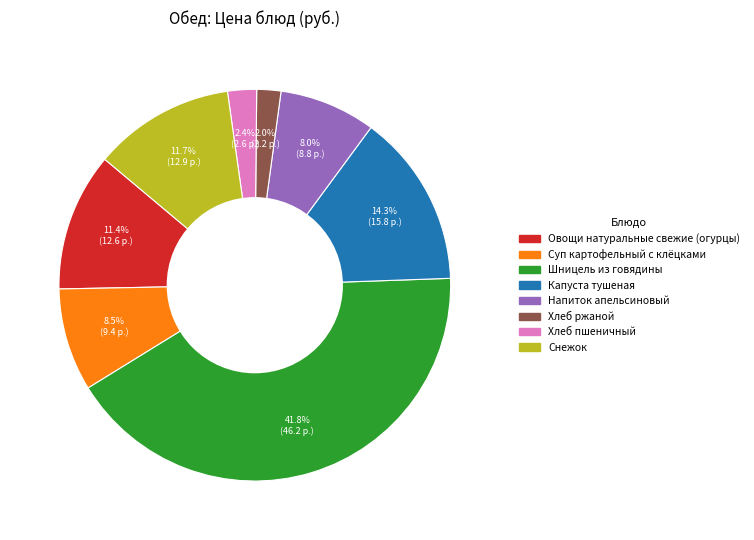

Which slice is the largest?

Шницель из говядины